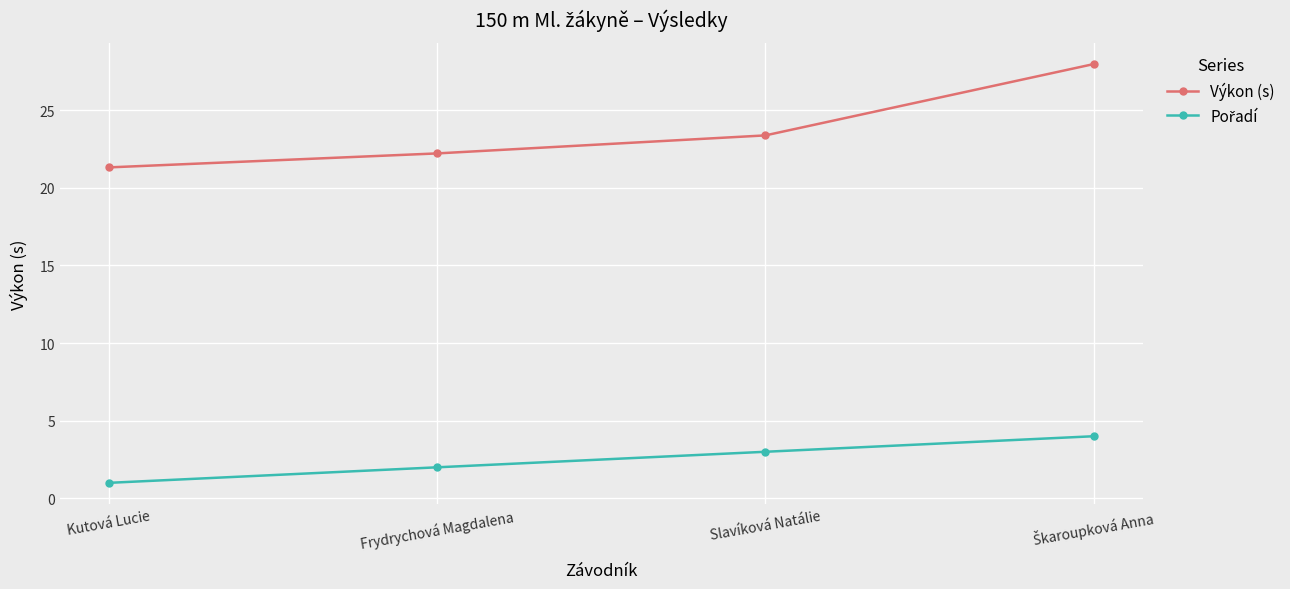

Which category has the lowest value across all series?

Kutová Lucie